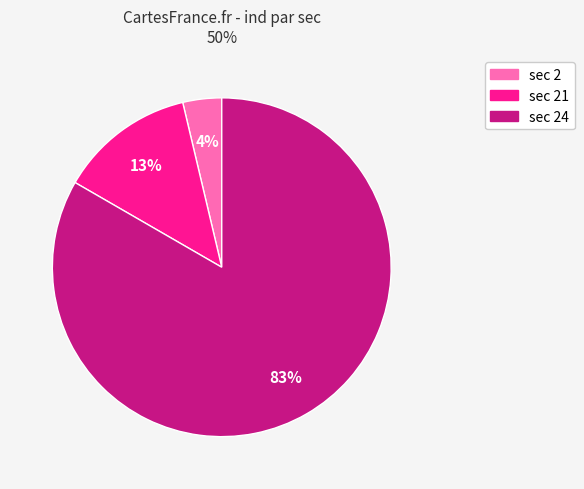

Does any single category account for the majority?

Yes